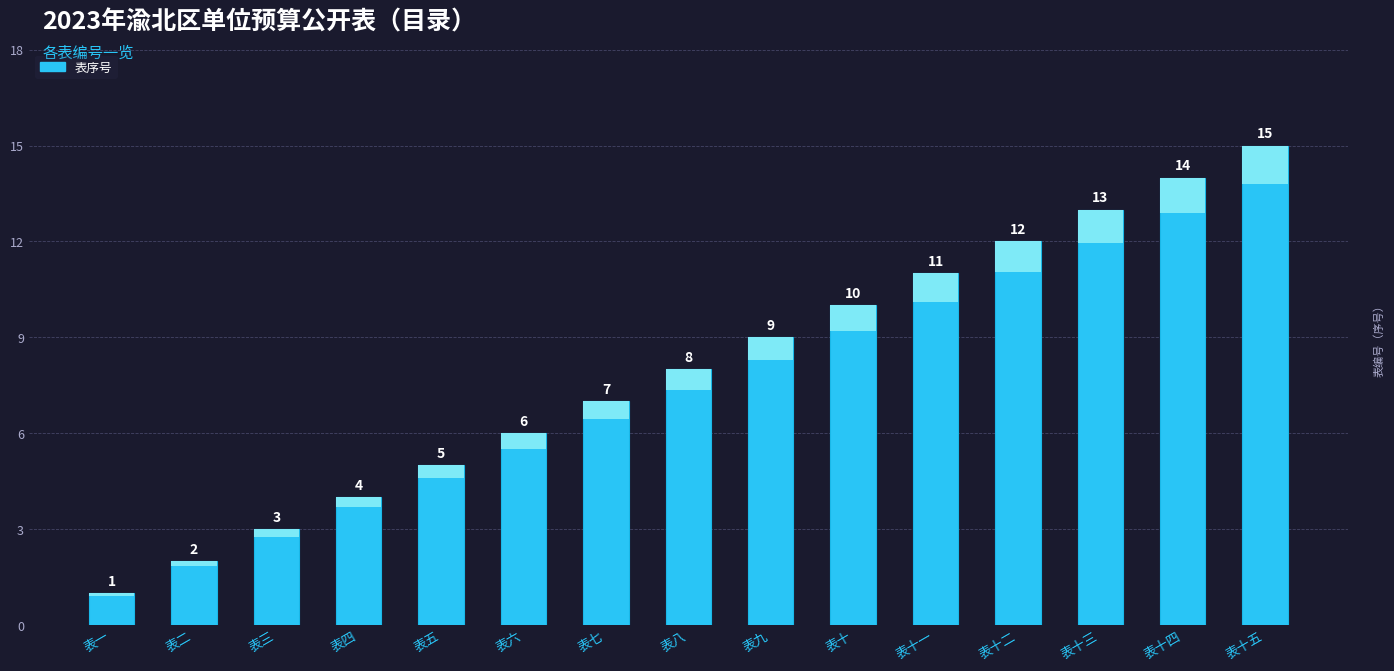

Where is the data nearest to the value 8?

表八